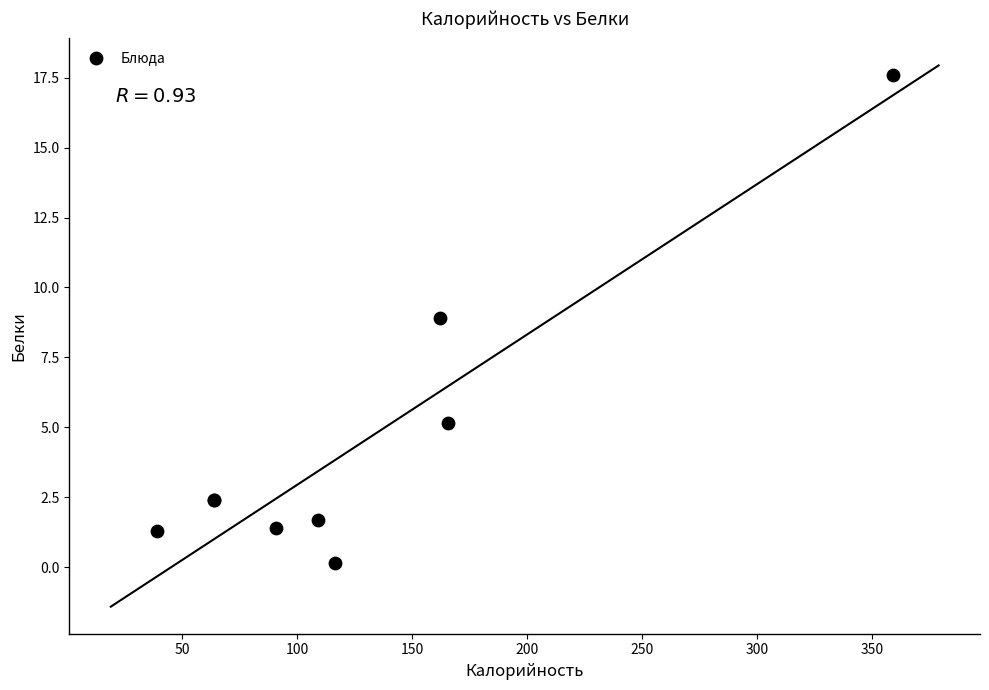

What Y value in the scatter plot is closest to 8?

8.9